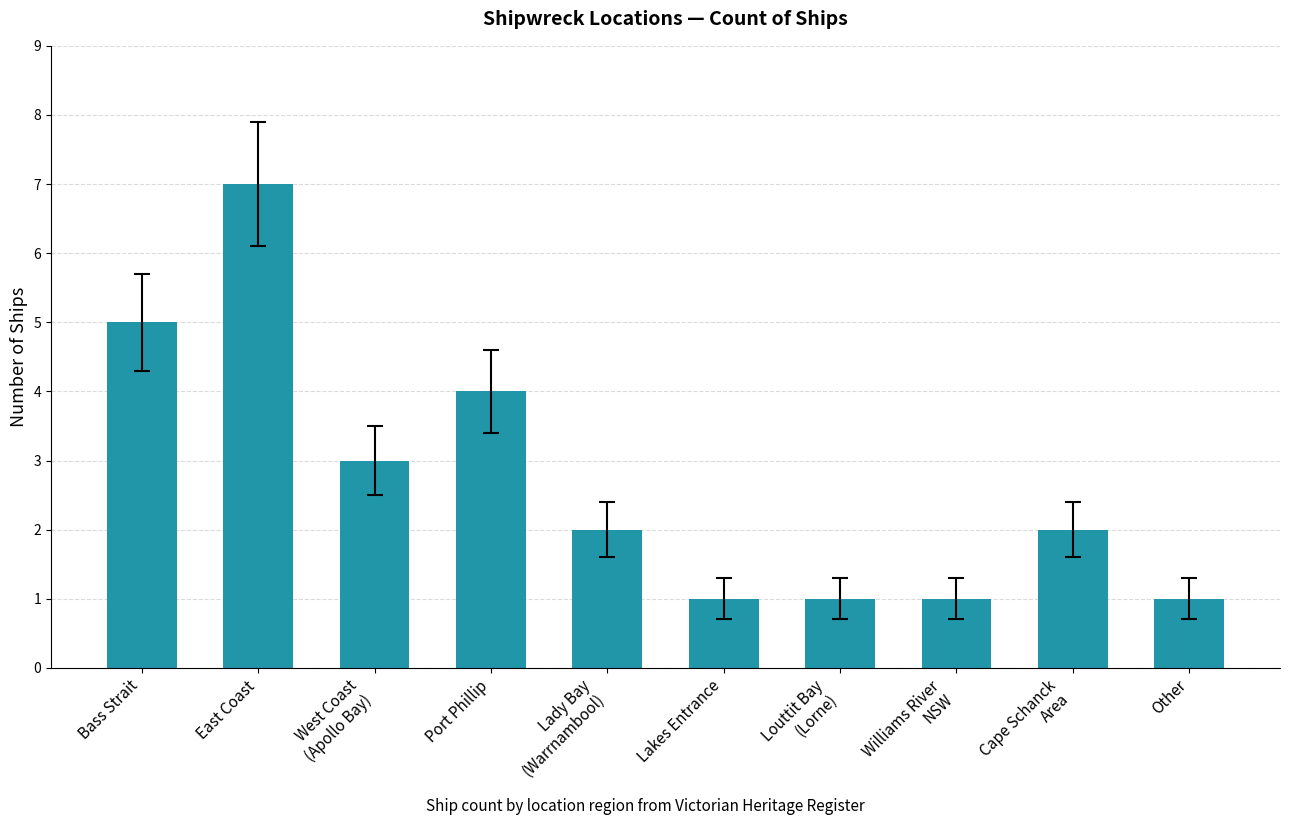

What value does the data have at Cape Schanck
Area?

2